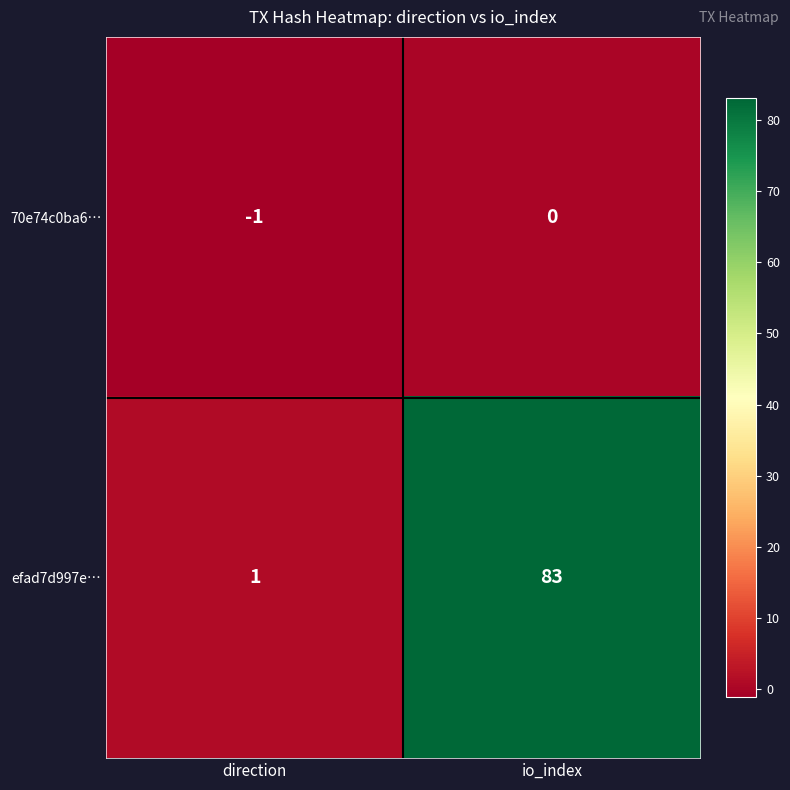

Is it true that efad7d997e… equals 1 at direction?

True